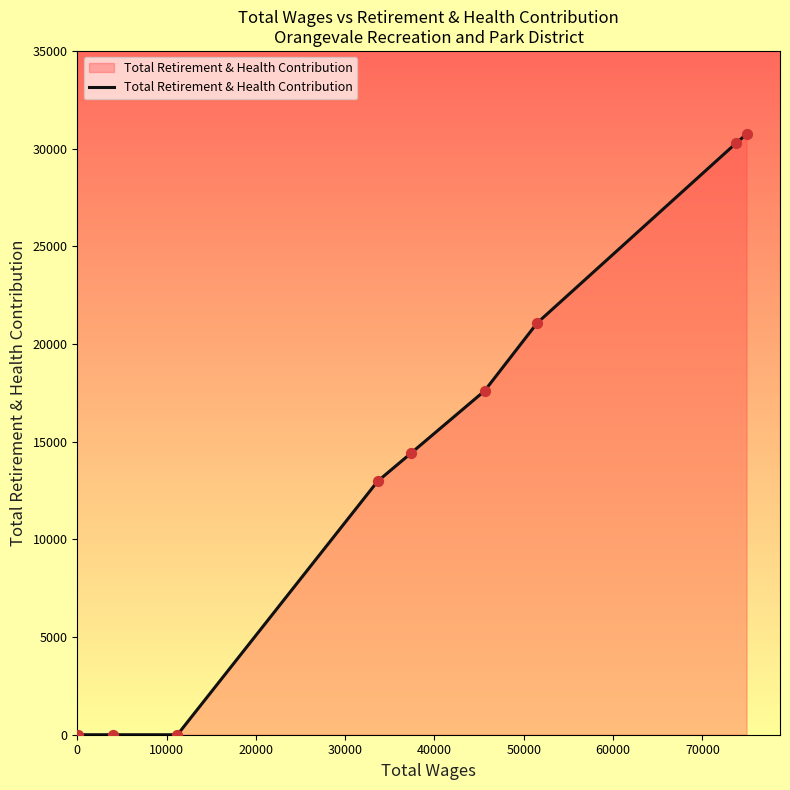

What is the greatest value displayed?

30741